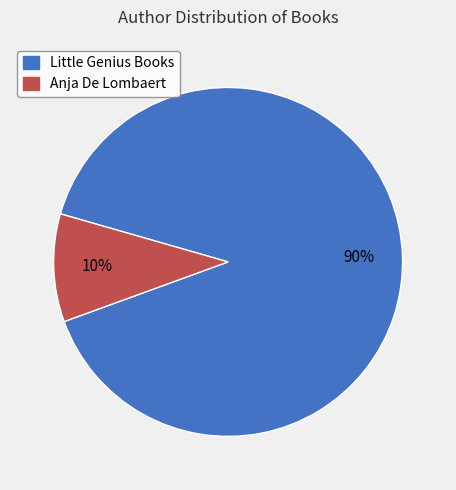

Which category has the smallest portion of the pie?

Anja De Lombaert